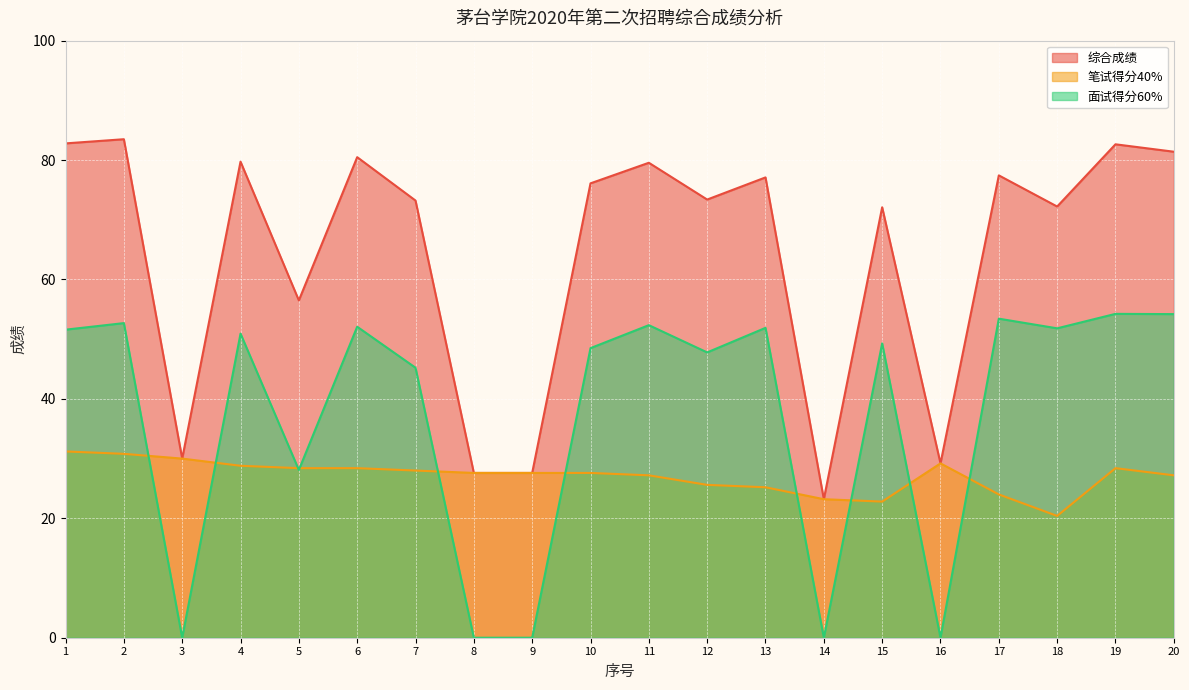

Read the 笔试得分40% value at 6.

28.4